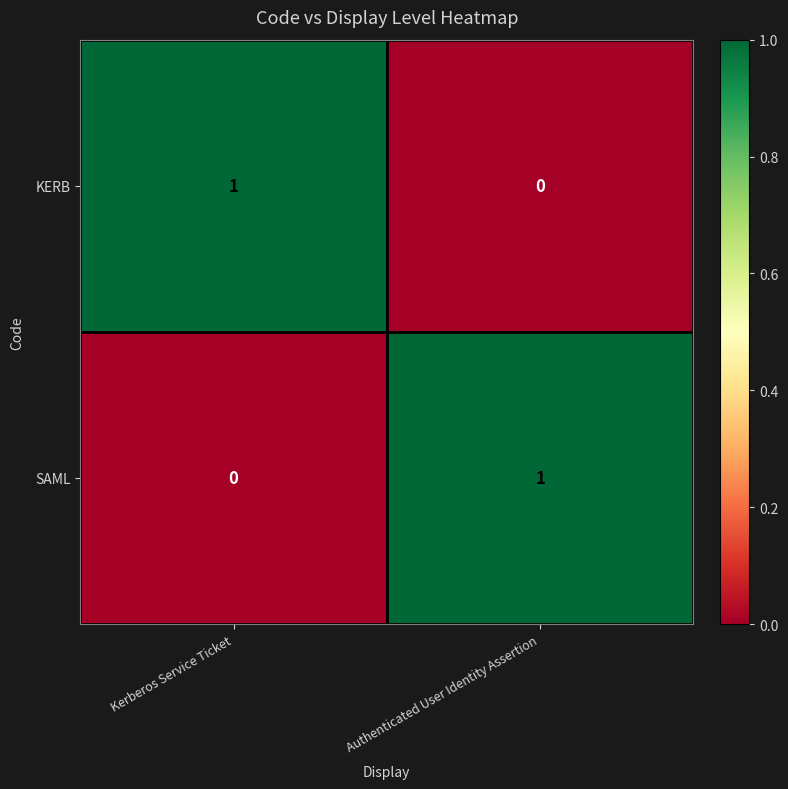

Count the number of categories in the chart.

2